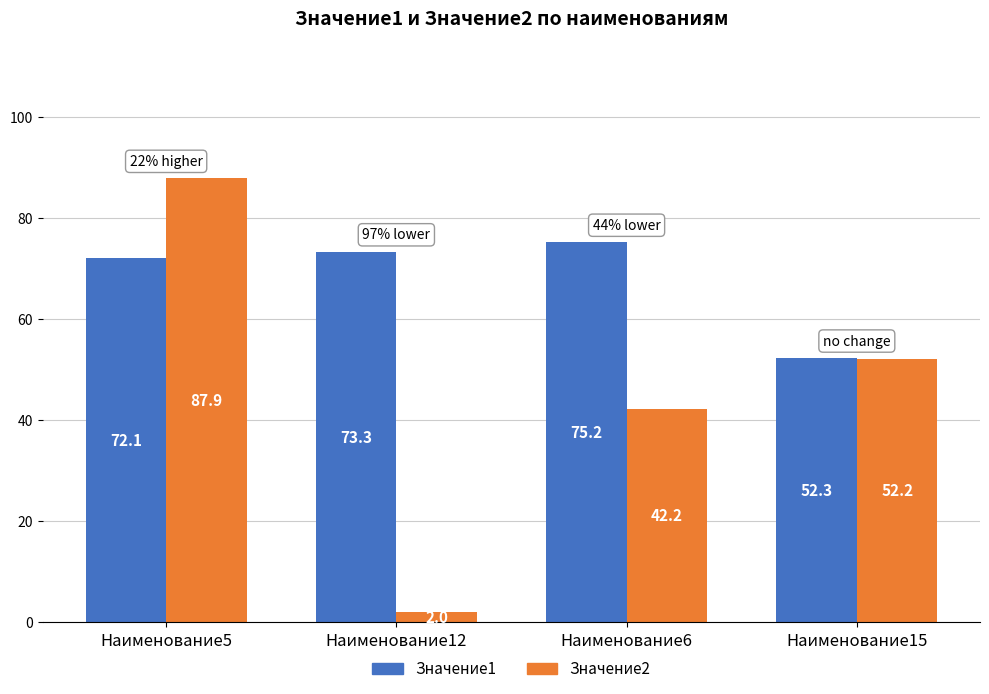

Reading left to right, what are all the values shown in this chart?

Значение1: 72.1	73.3	75.2	52.3
Значение2: 87.9	2.0	42.2	52.2